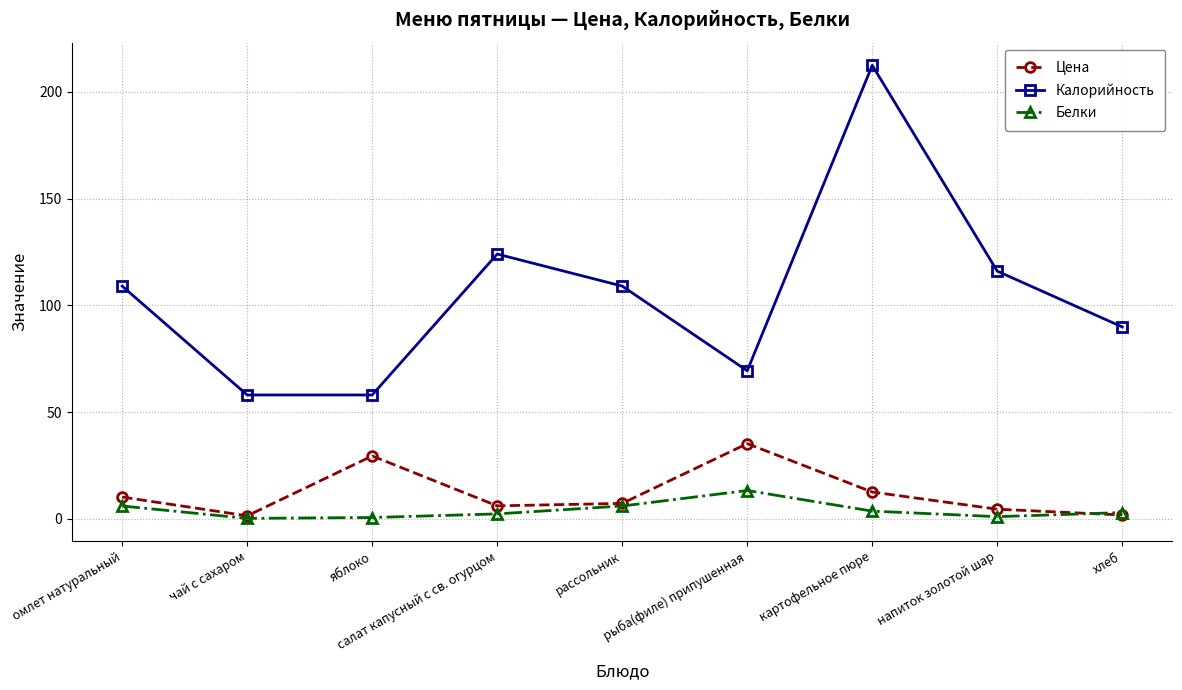

Which series has the largest total across all categories?

Калорийность